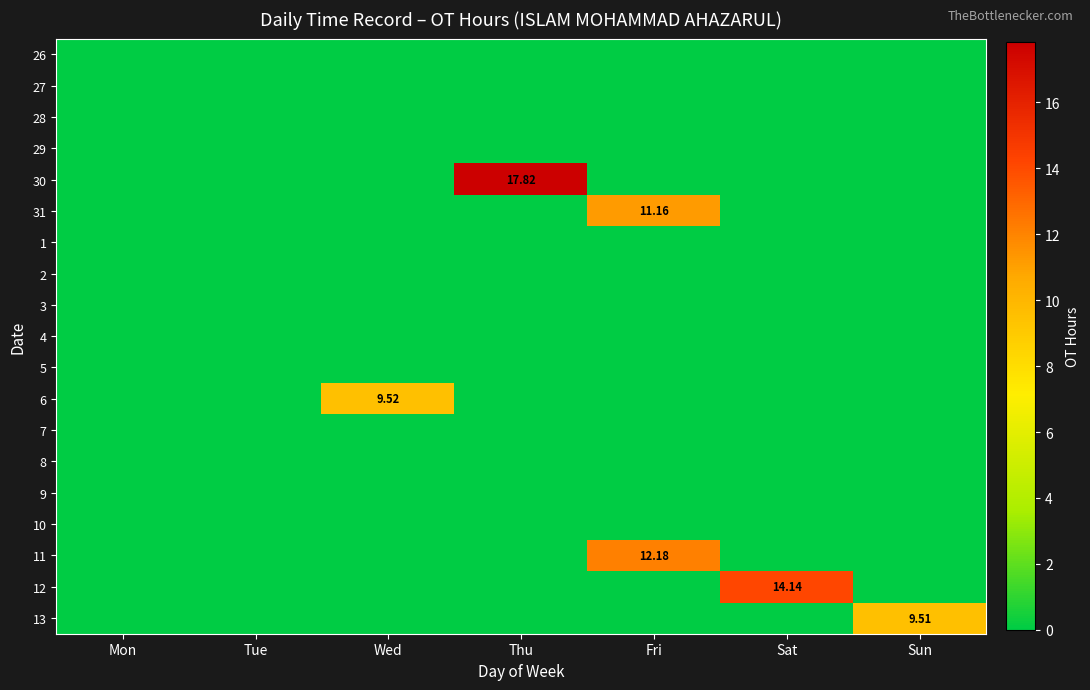

At which label does 27 reach its peak?

Mon